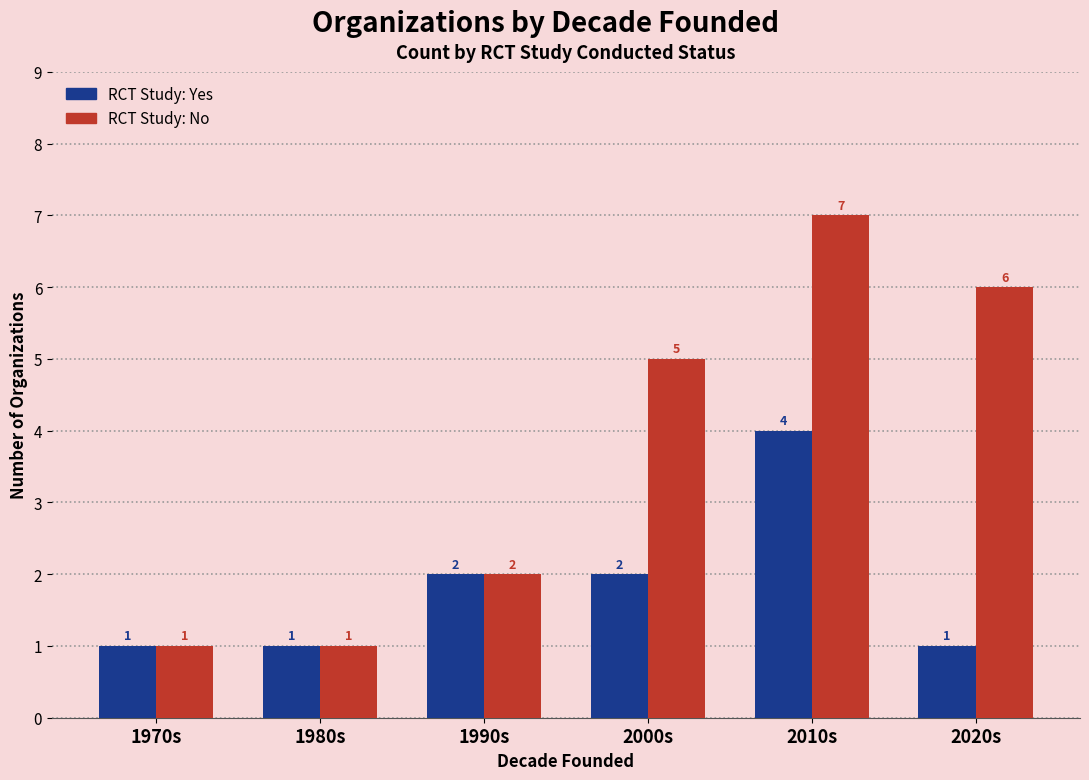

How many distinct data groups are displayed?

2